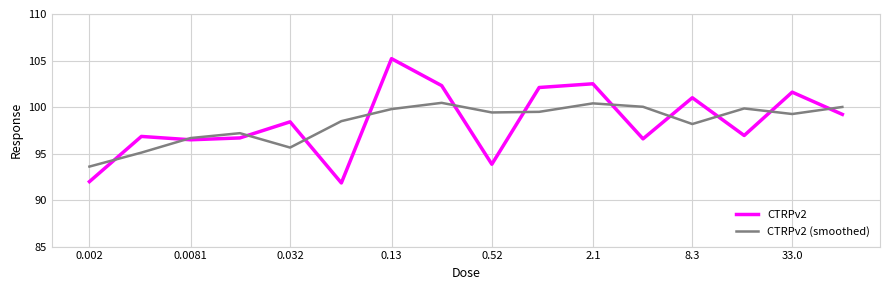

Which series has the widest spread of values?

CTRPv2